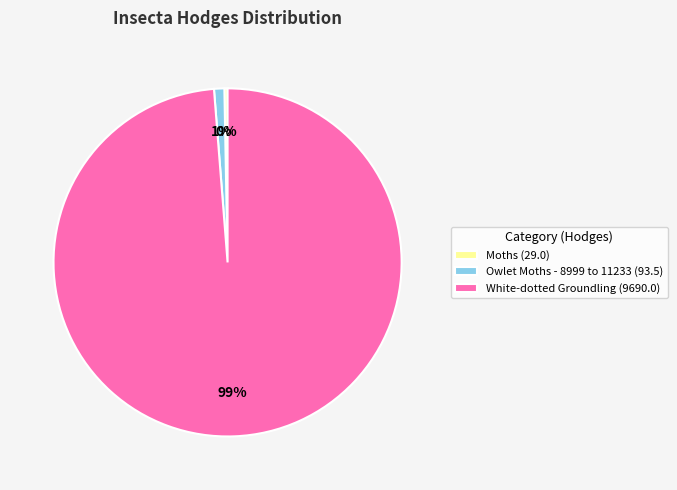

Rank the categories by value from highest to lowest.

White-dotted Groundling, Owlet Moths - 8999 to 11233, Moths